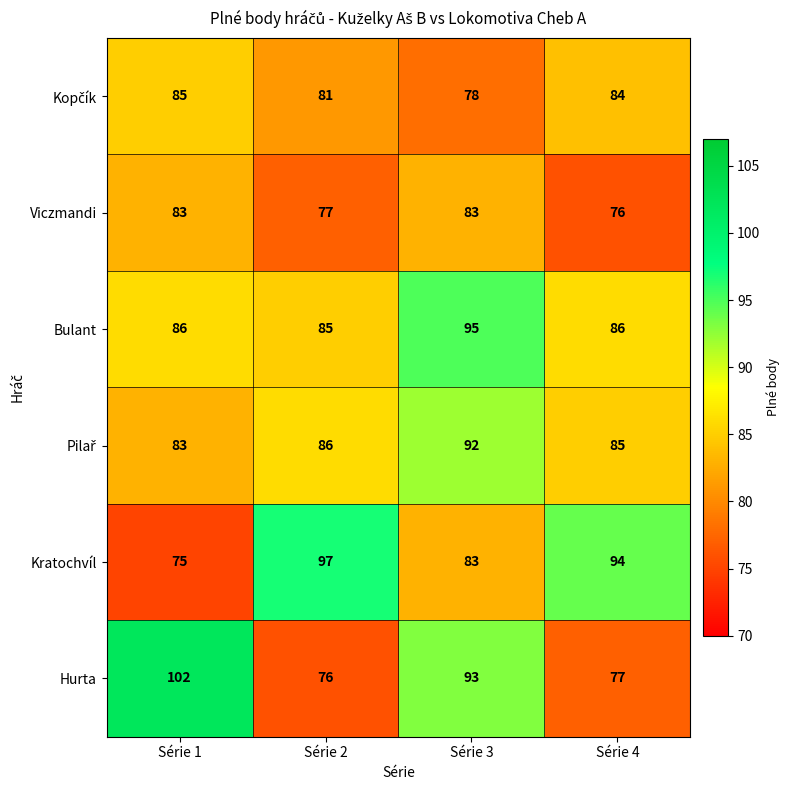

What is the average value of the Bulant series?

88